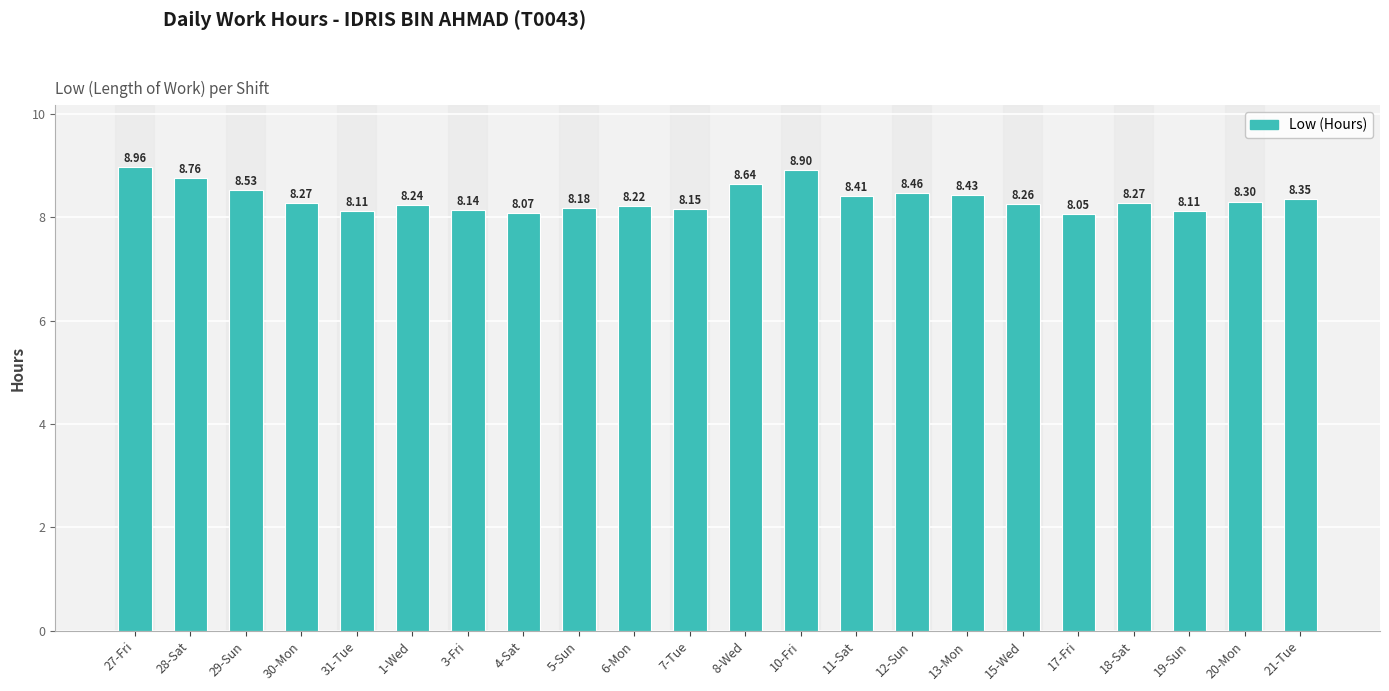

Approximately how many times larger is the value at 20-Mon compared to 19-Sun?

1.0